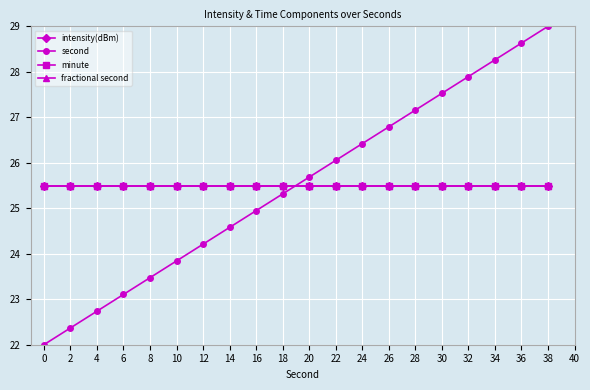

True or false: fractional second has a value of 8.0 at 30.

False